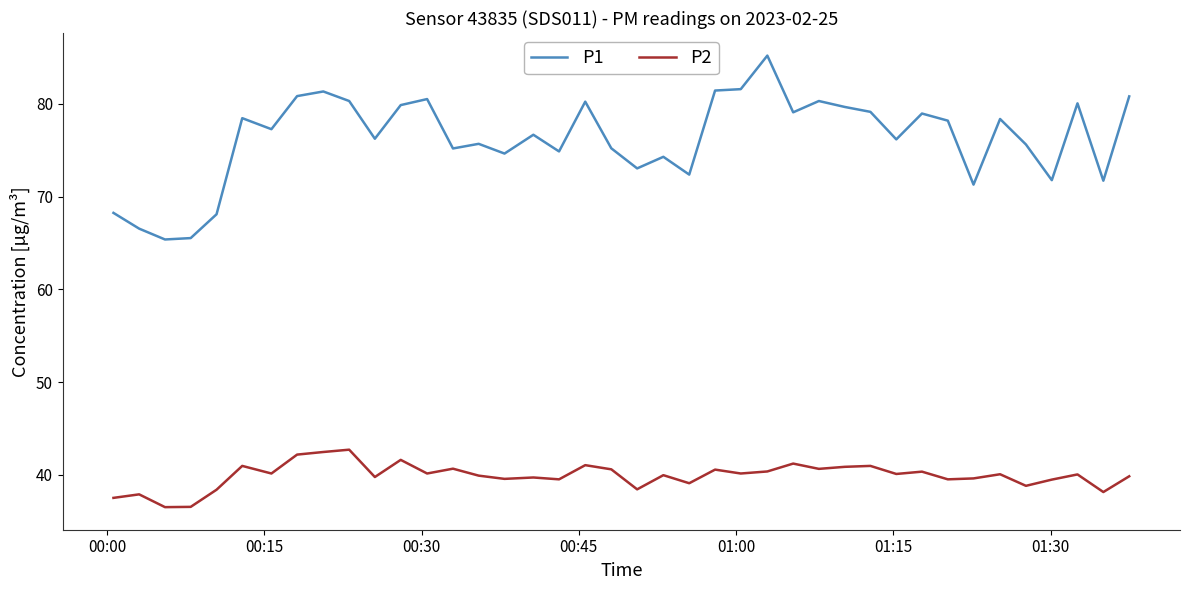

What is the difference between the maximum and minimum values in the P1 series?

19.8